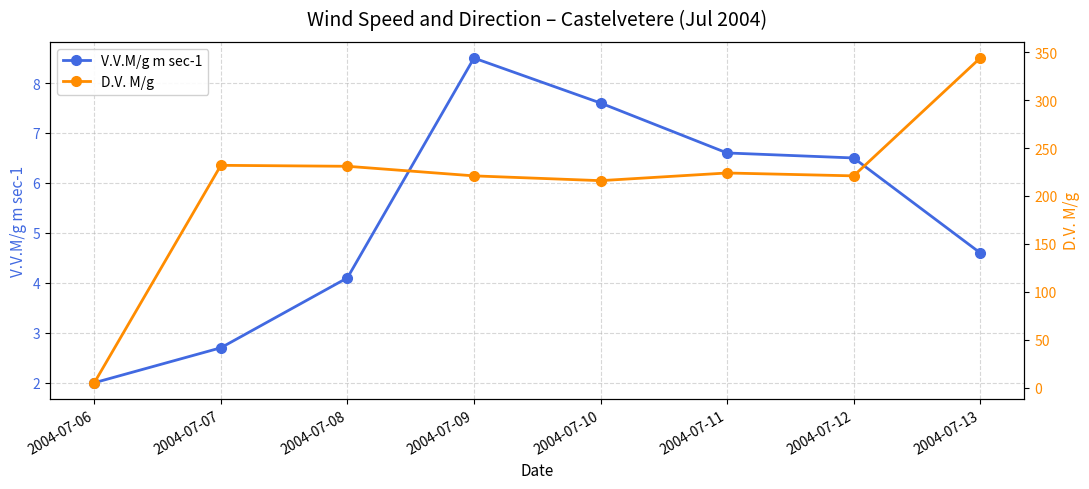

At how many categories does at least one series exceed 173?

7